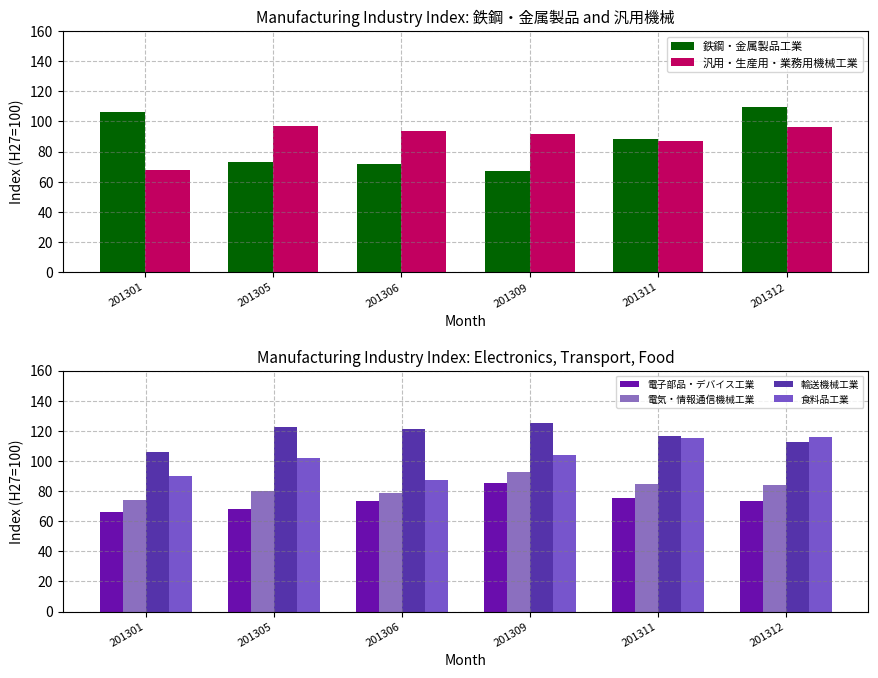

At which label is 食料品工業 closest to 101?

201305